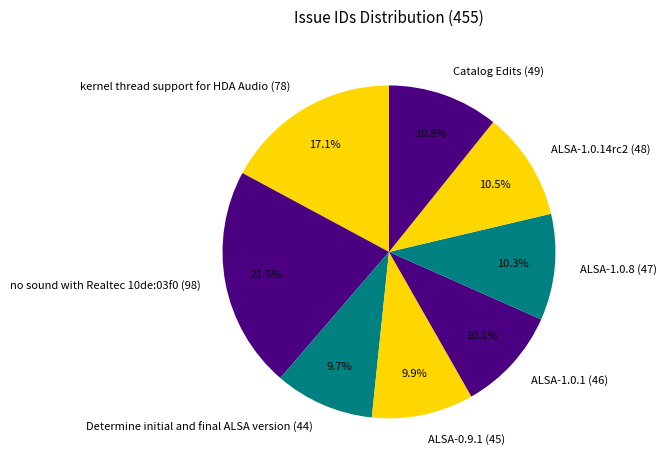

How many segments does this pie chart have?

8